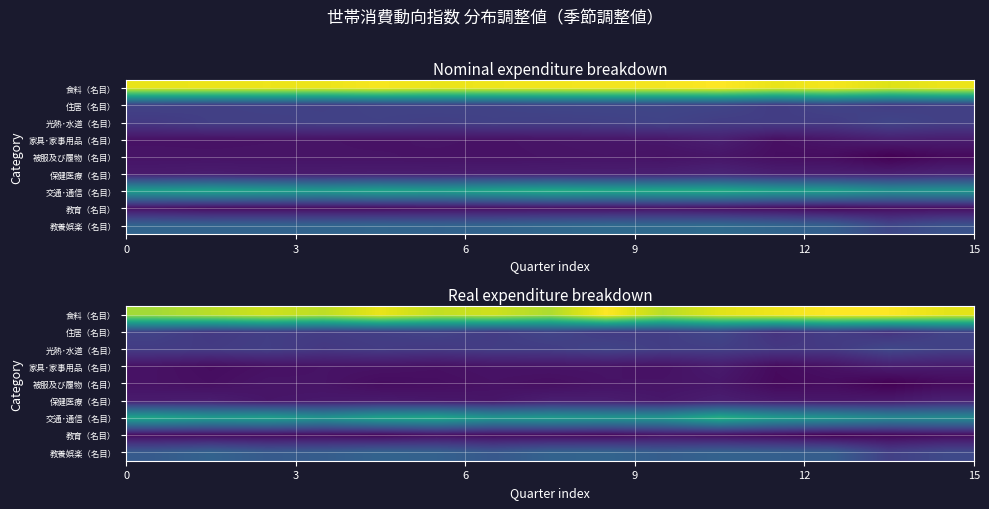

At how many categories does at least one series exceed 5?

15